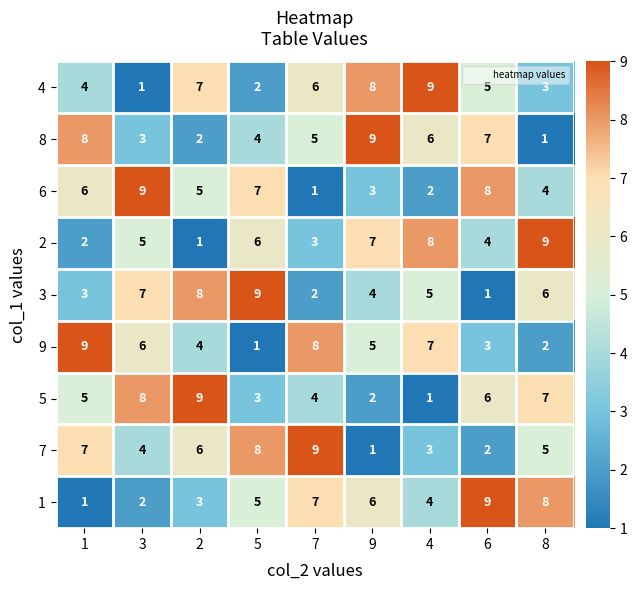

Which series changed the most between 2 and 4?

5